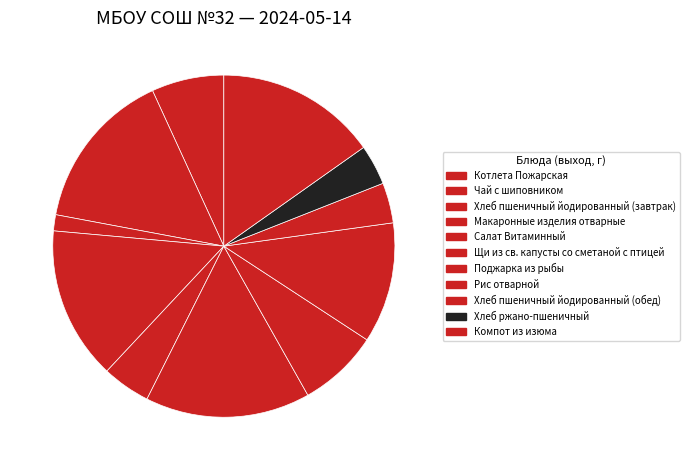

The Чай с шиповником slice represents 23% of the pie. True or false?

False